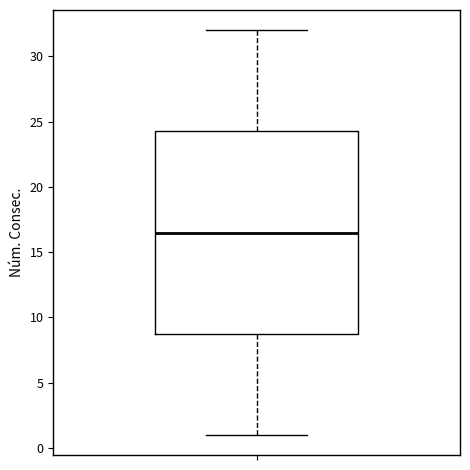

Transcribe this box plot: give where the median line is, the range the box spans, and where the two whiskers end, as read against the y-axis. The values are not printed on the chart, so give them approximately, as read against the axis.

median 16.5, box 9.0 to 24.5, whiskers 1.0 to 32.0